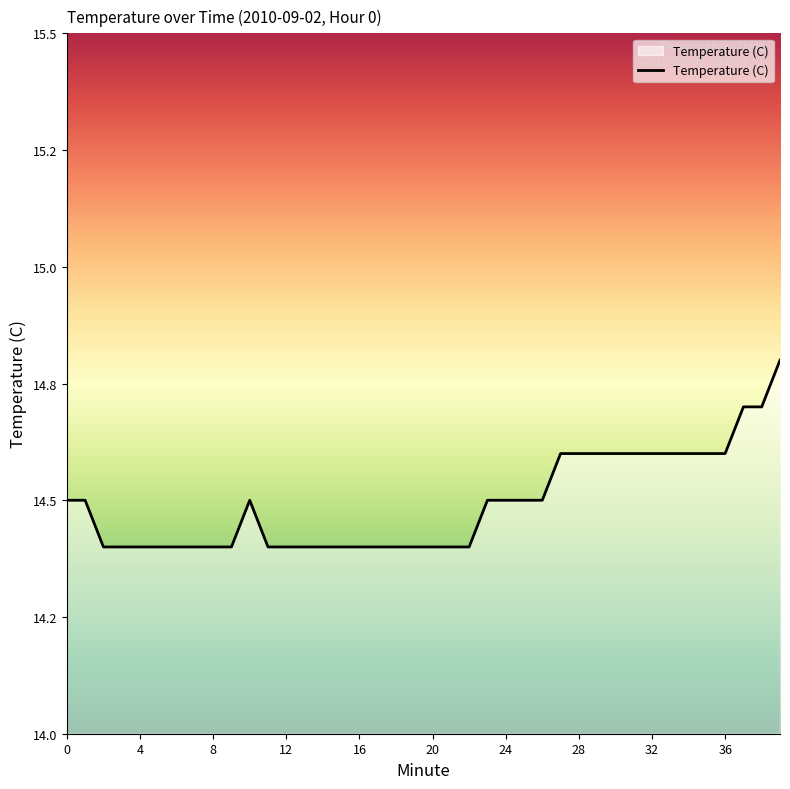

What is the difference between the second highest and second lowest values?

0.3